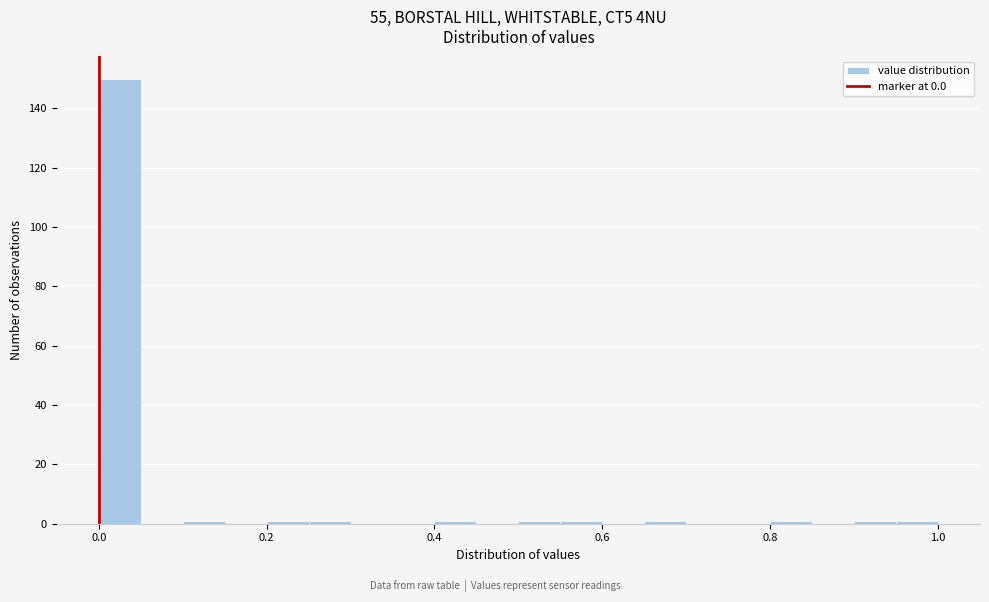

Around what value on the x-axis is the tallest bar? Give the approximate position of its centre, as read against the axis.

0.02